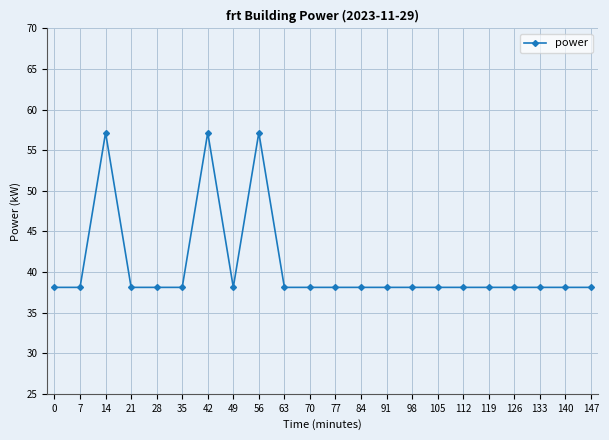

True or false: the data shows 57.2 at 56.

True